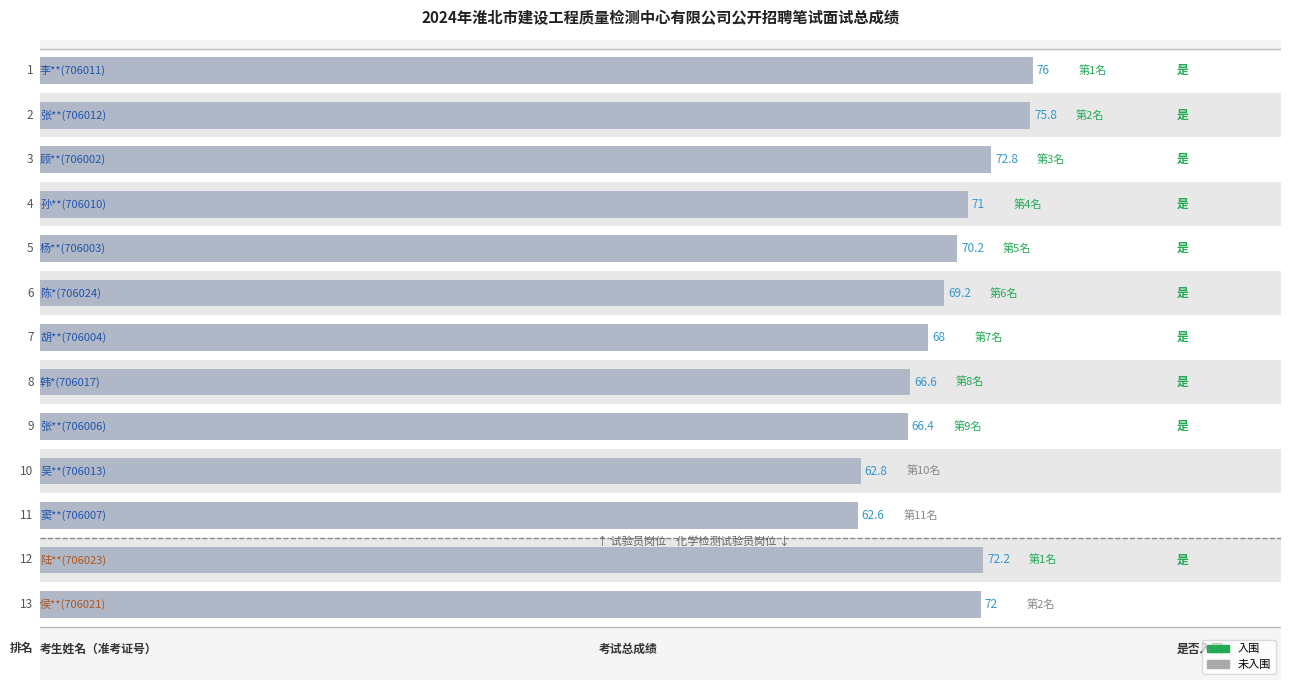

How many data points are above 70?

7